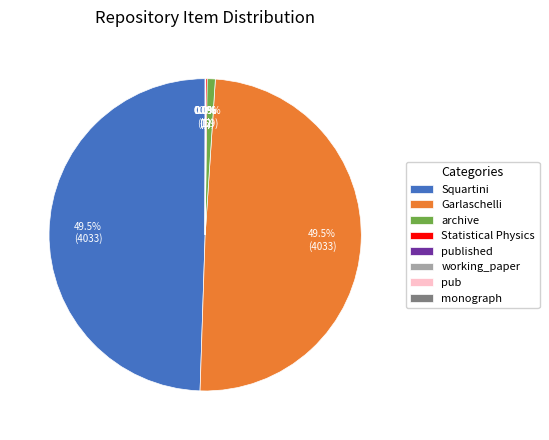

What percentage is NOT represented by archive?

99.2%